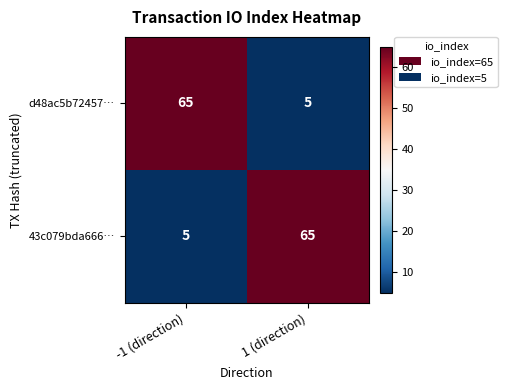

Rank the categories by d48ac5b72457… value from lowest to highest.

1 (direction), -1 (direction)